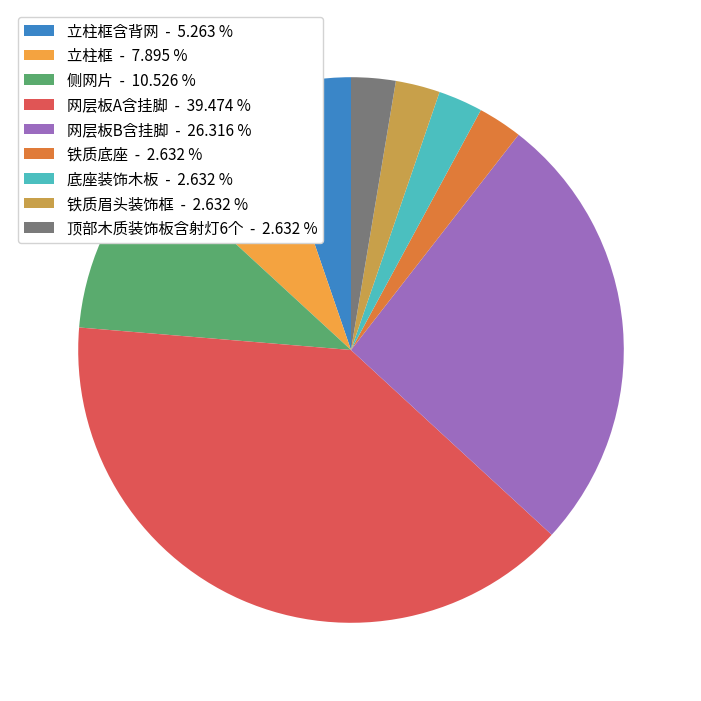

How many segments does this pie chart have?

9